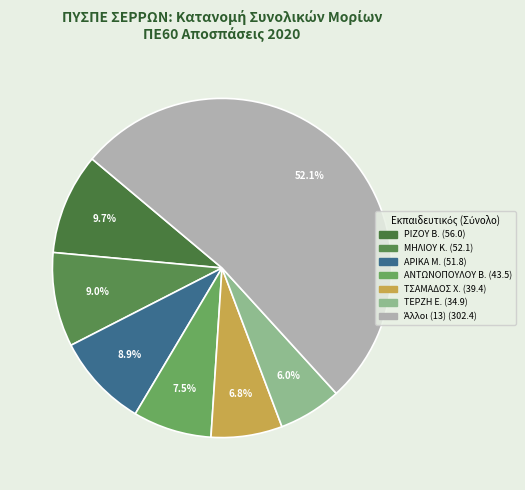

Does any single category account for the majority?

Yes